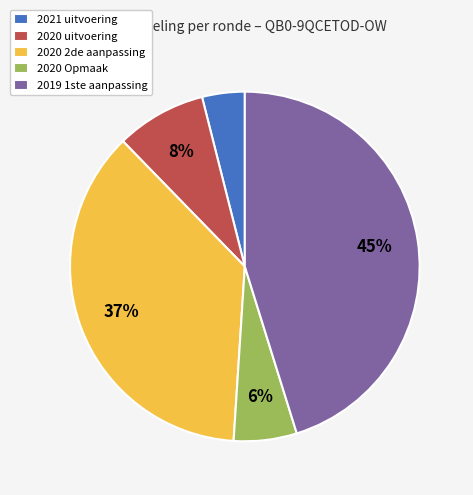

What is the ratio of the value at 2019 1ste aanpassing to the value at 2020 2de aanpassing?

1.2